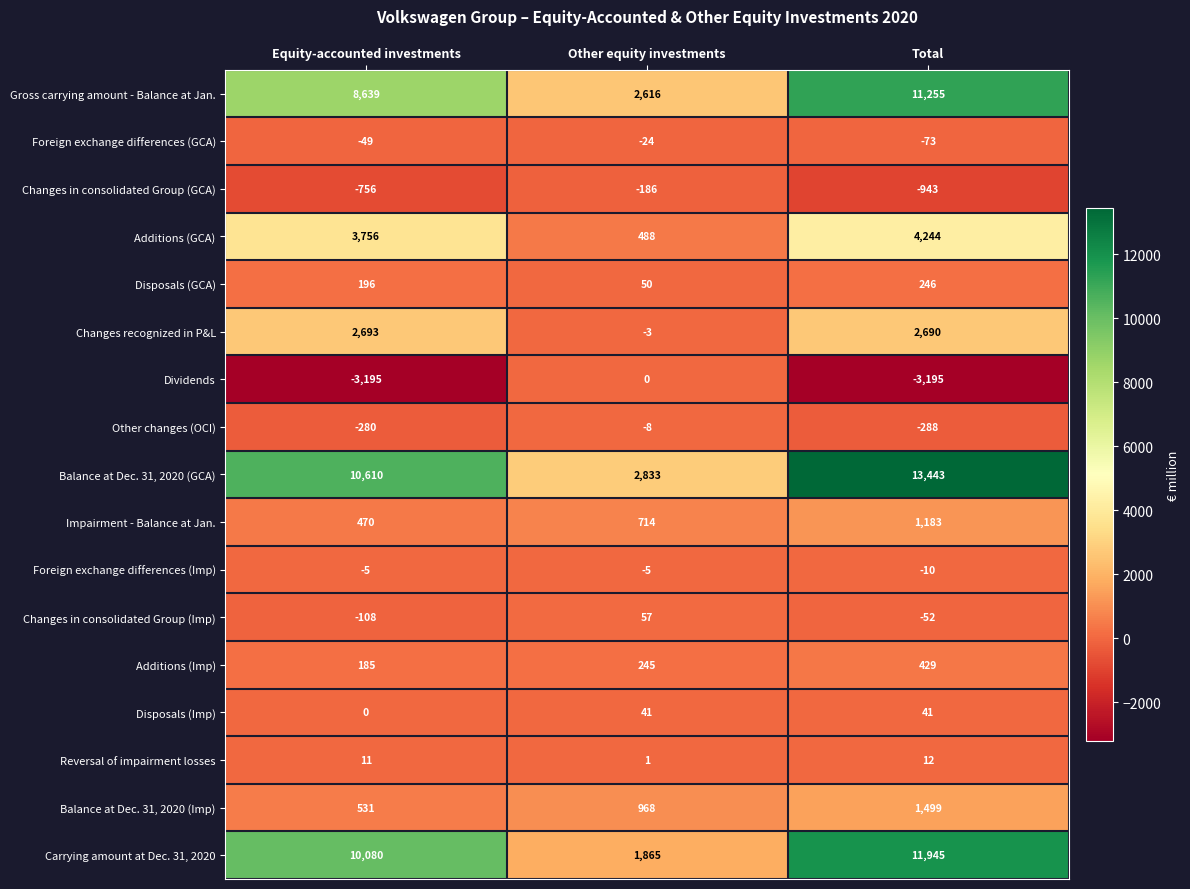

Which series has the largest total across all categories?

Balance at Dec. 31, 2020 (GCA)